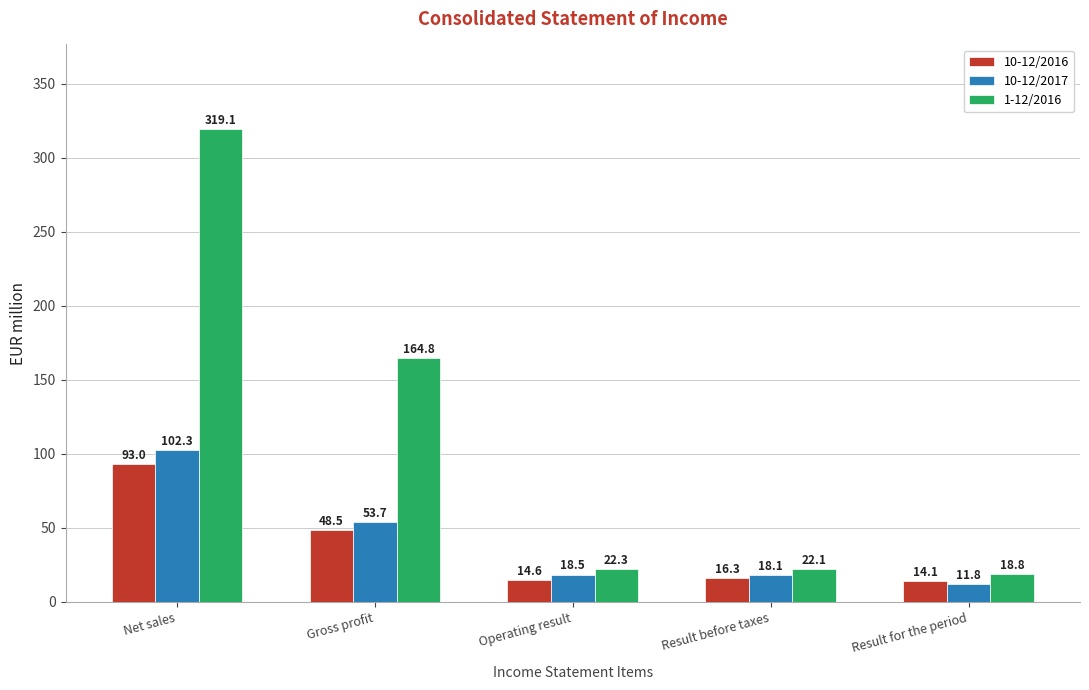

List the labels in order of 10-12/2017 value, largest first.

Net sales, Gross profit, Operating result, Result before taxes, Result for the period